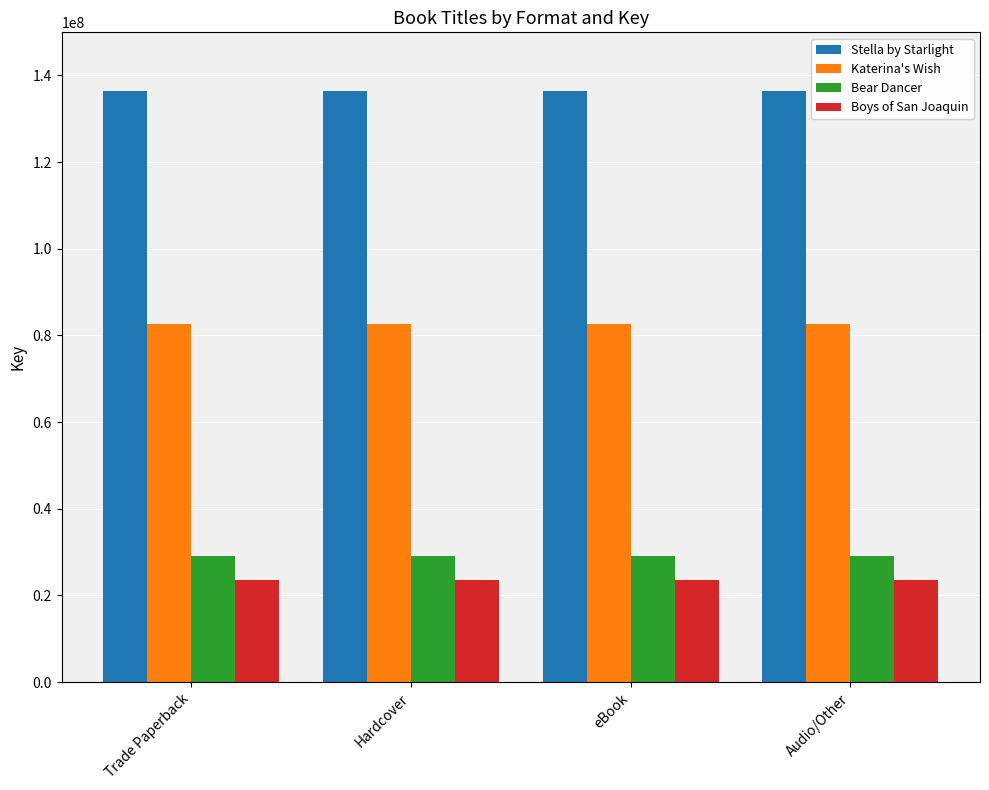

What is the greatest value displayed?

136319476